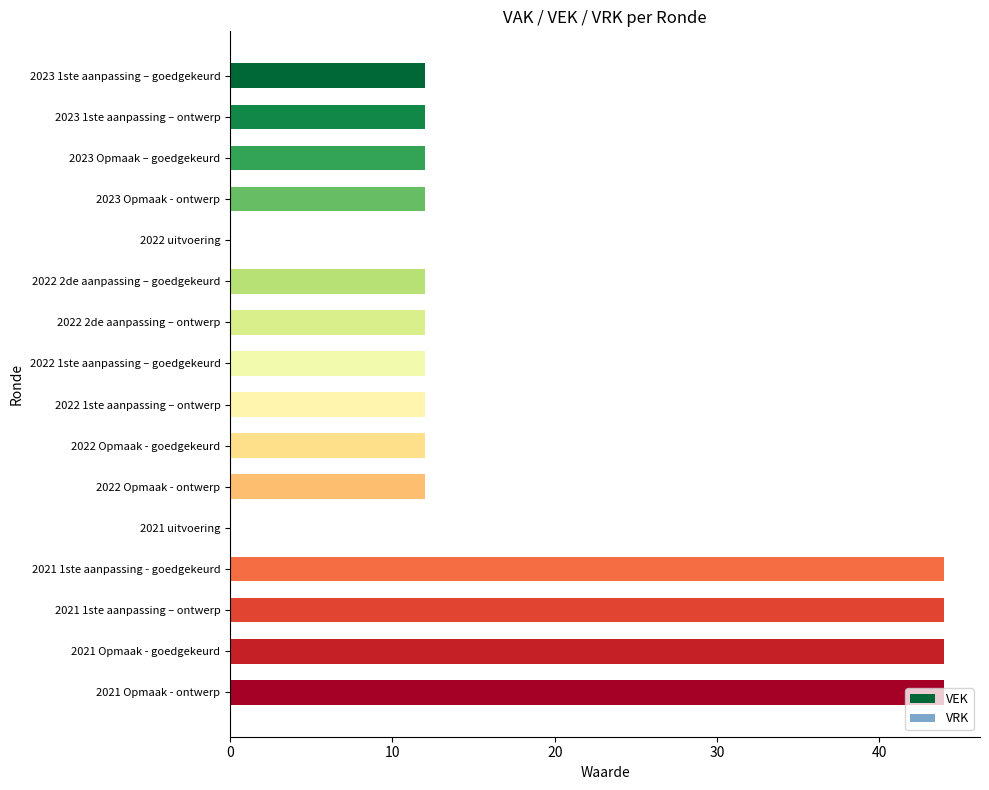

What is the change in value from 2021 uitvoering to 2021 1ste aanpassing - goedgekeurd?

+44